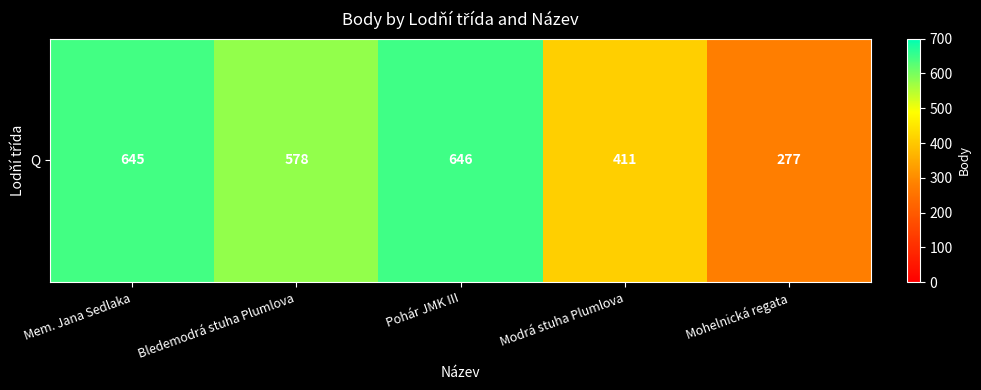

The chart shows a value of 290 at Mem. Jana Sedlaka. True or false?

False